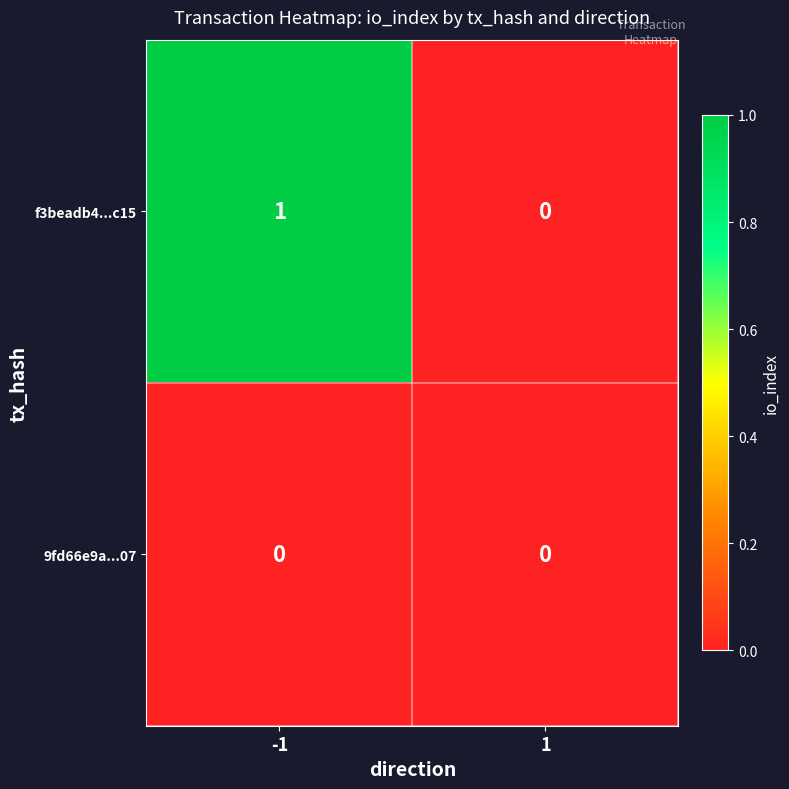

Between -1 and 1, which series saw the biggest shift?

f3beadb4...c15